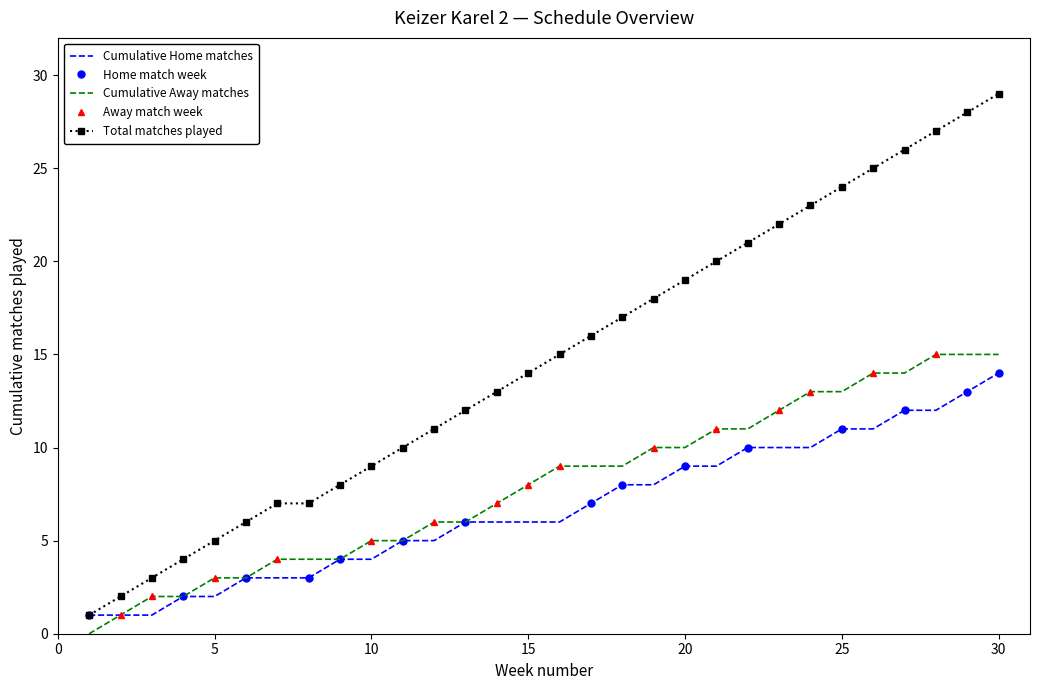

True or false: Away matches (week no.) has more than 2 points higher than both neighbors.

False